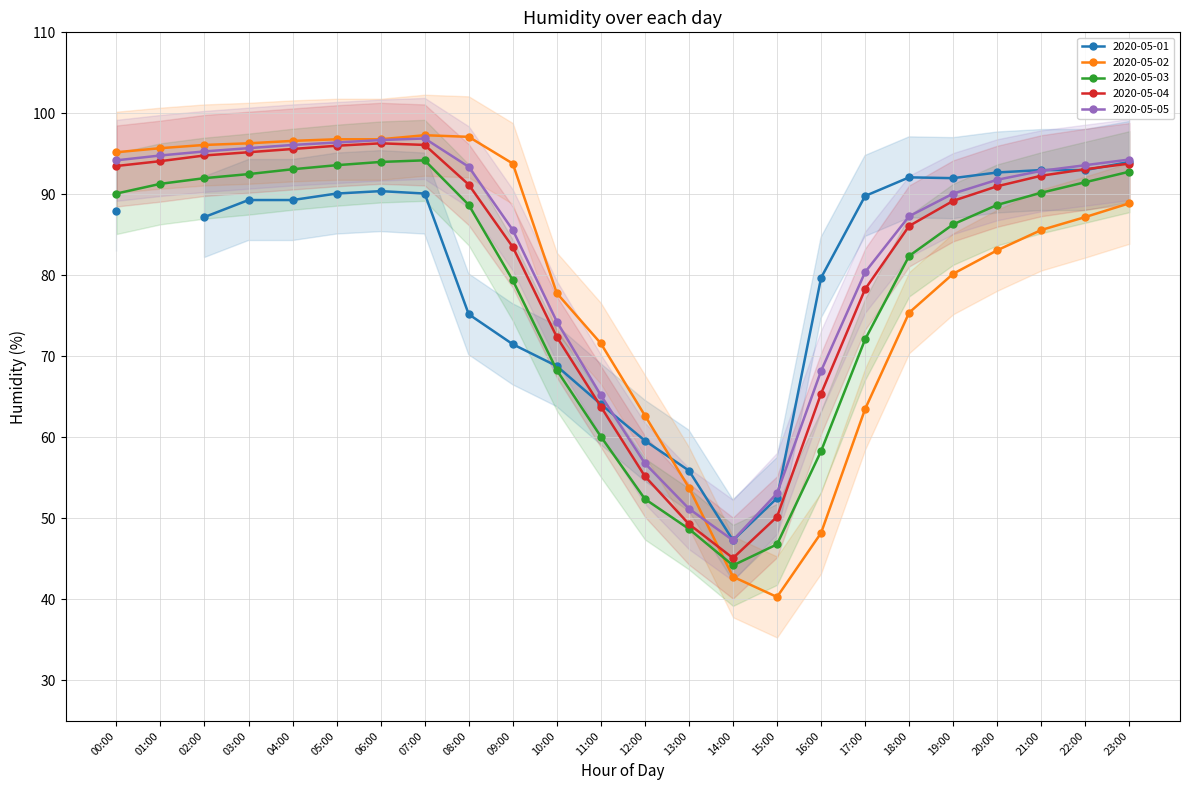

True or false: 2020-05-03 has more than 0 interior local peaks.

True